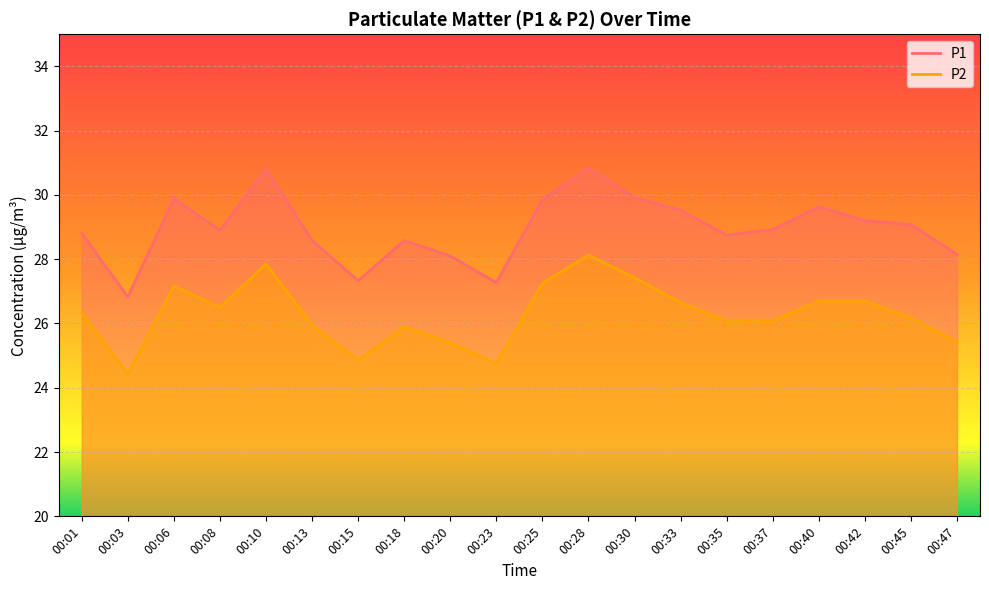

How many lines are shown in the chart?

2